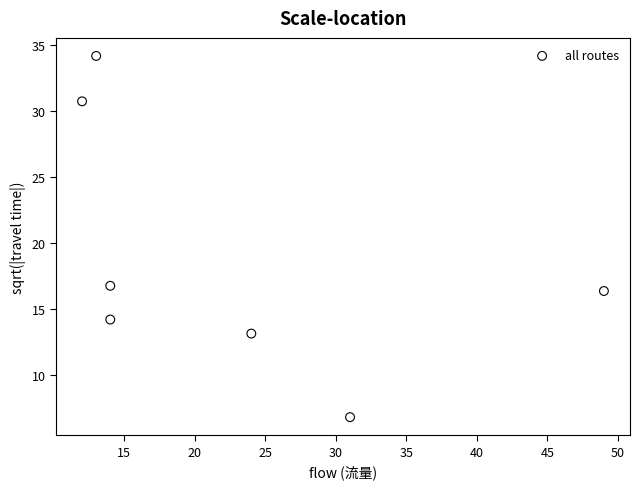

What is the average Y value?

18.9